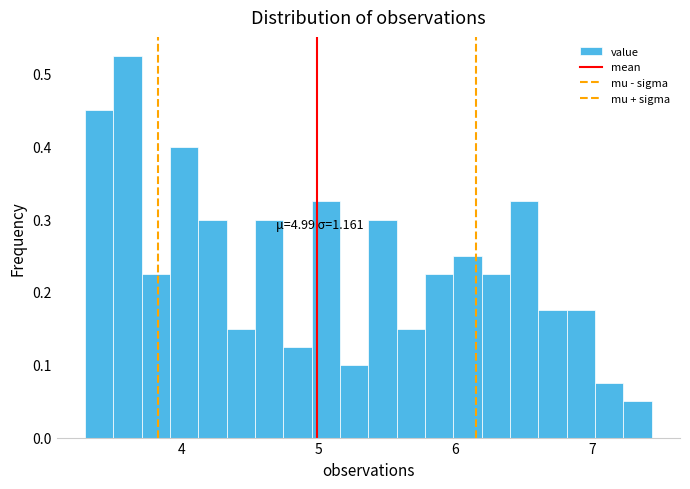

Around what value on the x-axis is the tallest bar? Give the approximate position of its centre, as read against the axis.

3.6